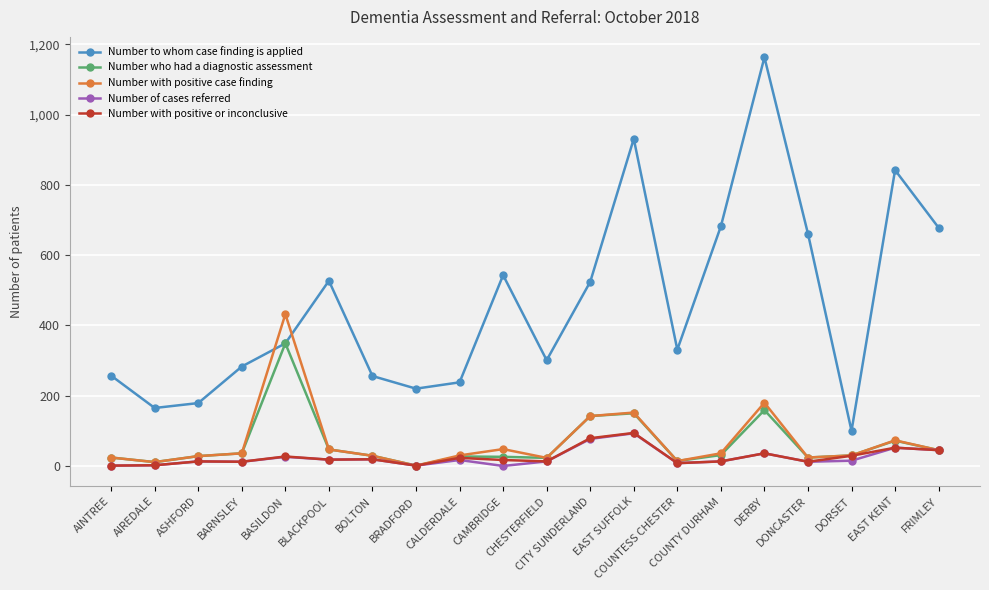

What is the value of the Number with positive or inconclusive point at the 17th from the left?

12